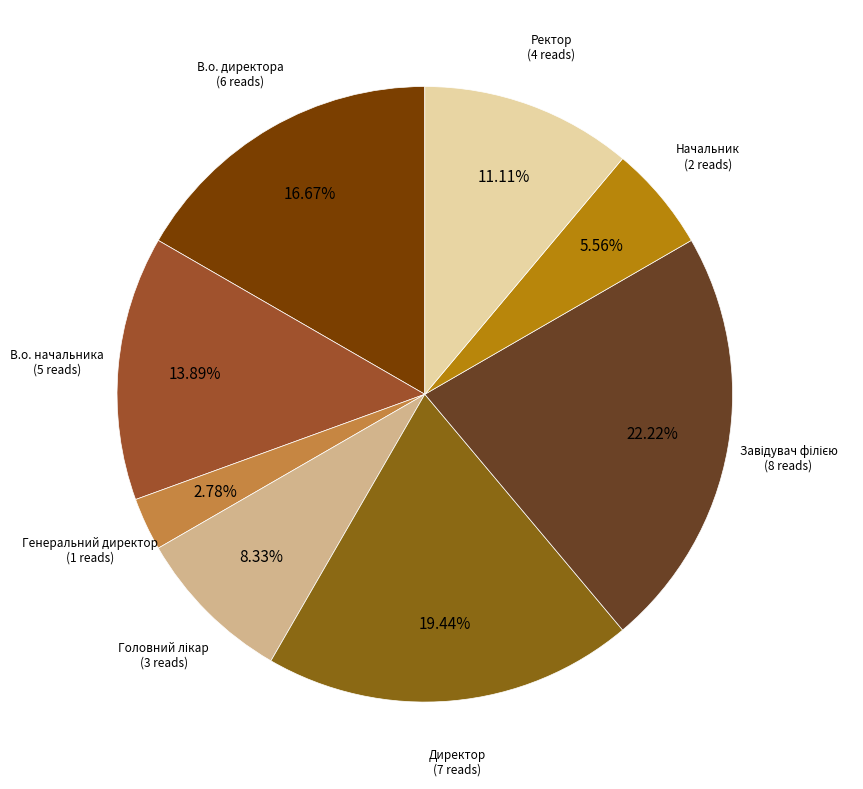

To the nearest percent, what is the average slice percentage?

12%